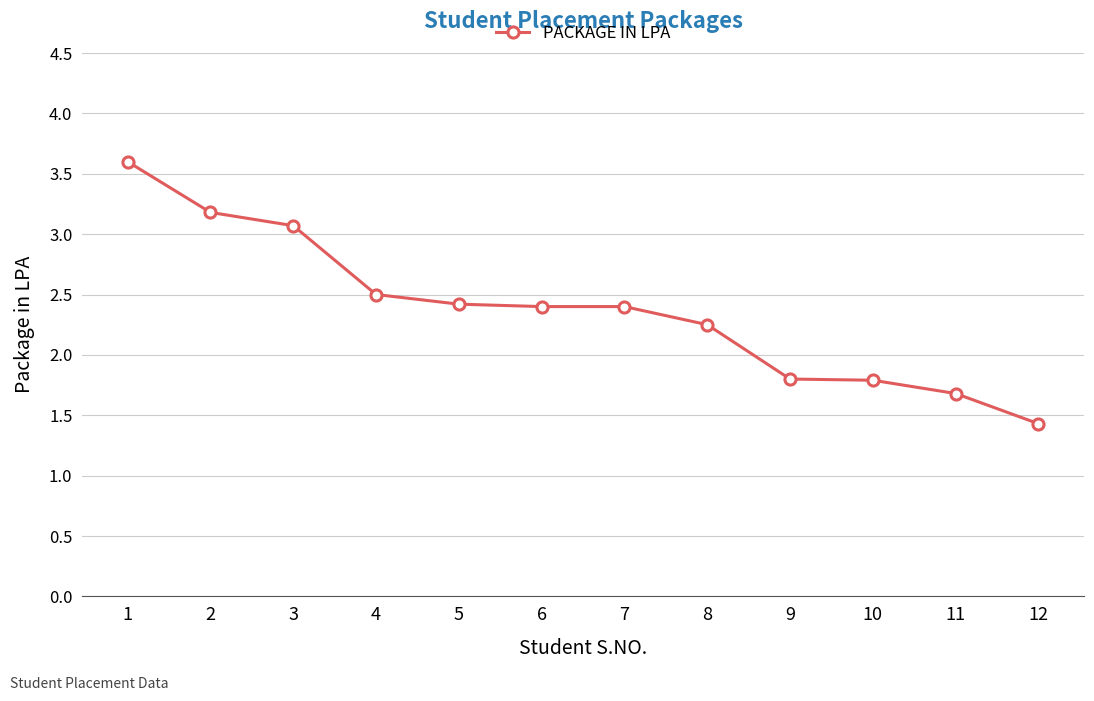

Which label corresponds to the largest value in the chart?

1